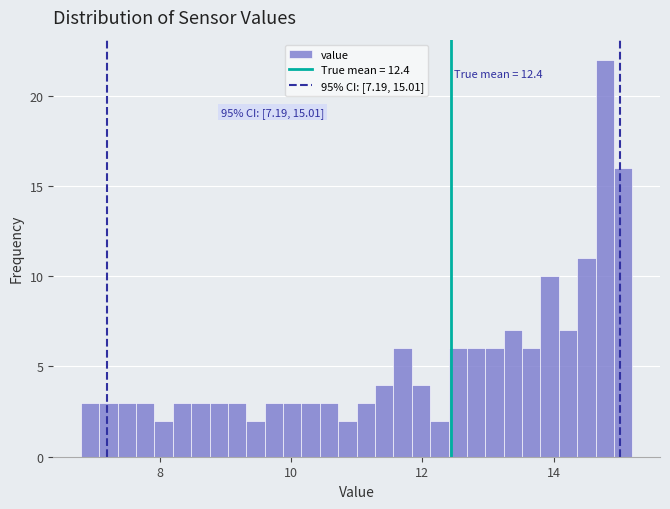

Read against the x-axis, roughly where is the centre of the tallest bar?

14.8